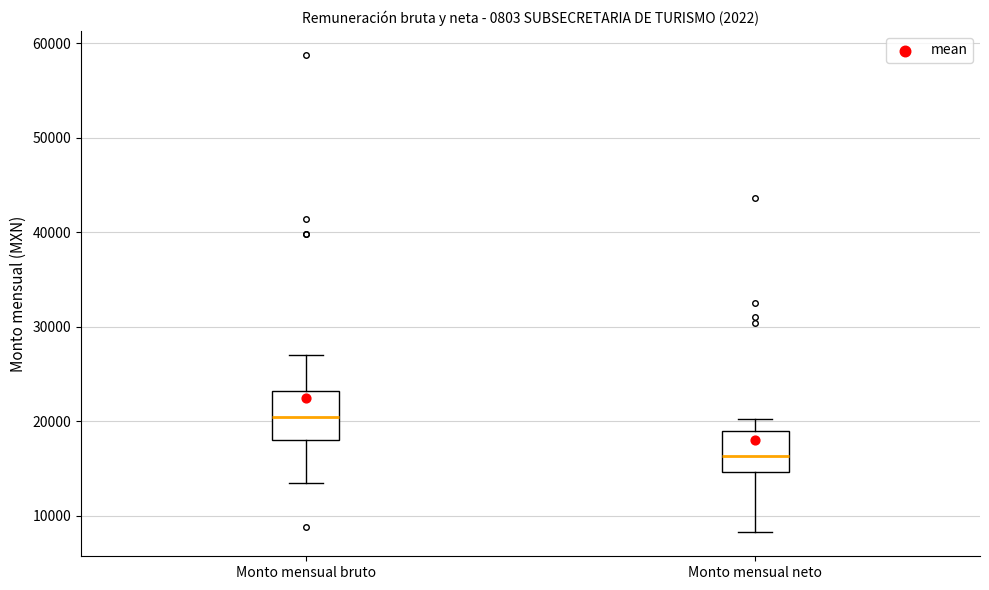

Reading left to right, transcribe this box plot: for each box, give where its median line is, the range the box spans, and where its two whiskers end, as read against the y-axis. The values are not printed on the chart, so give them approximately, as read against the axis.

Monto mensual bruto: median 20000, box 18000 to 23000, whiskers 14000 to 27000
Monto mensual neto: median 16000, box 15000 to 19000, whiskers 8000 to 20000